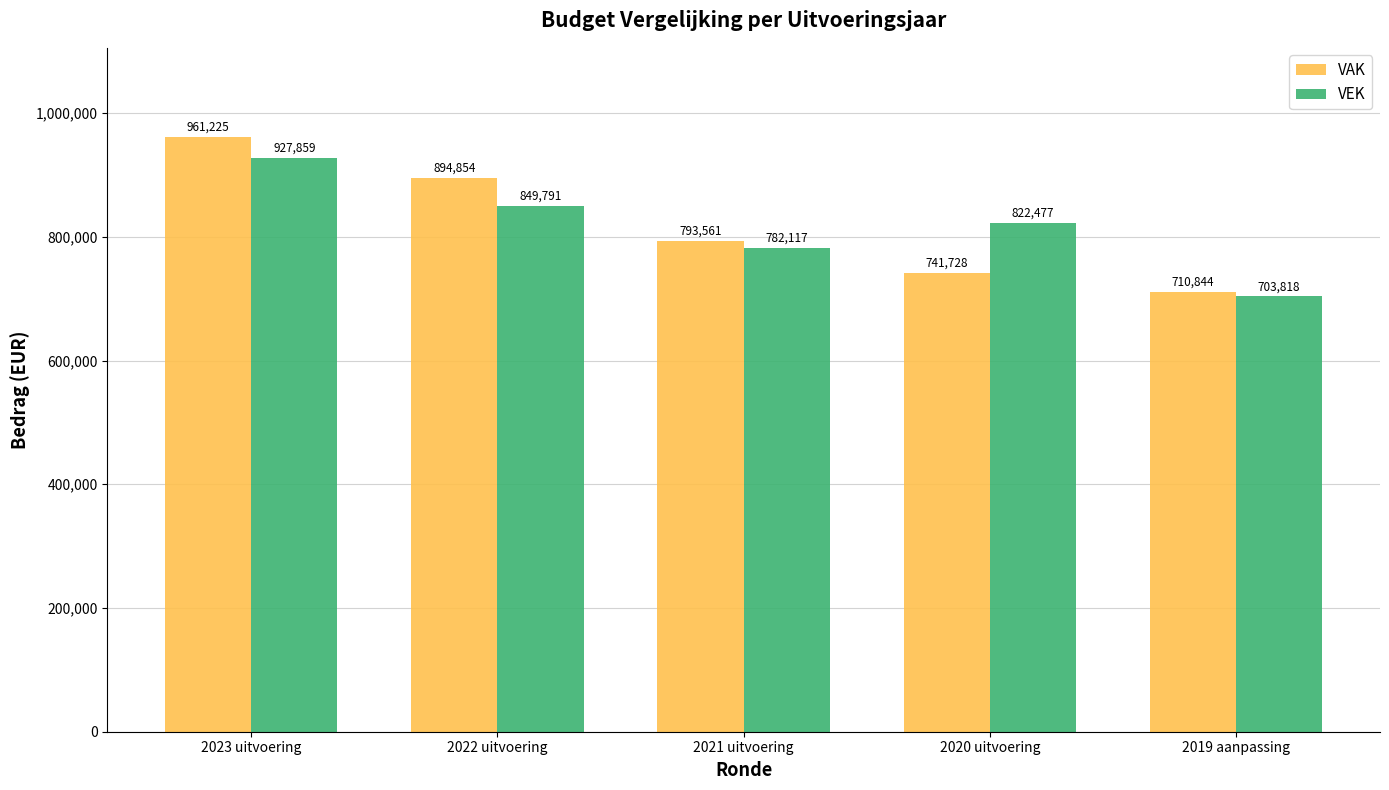

Are the bars grouped side by side (vs. stacked)?

Yes